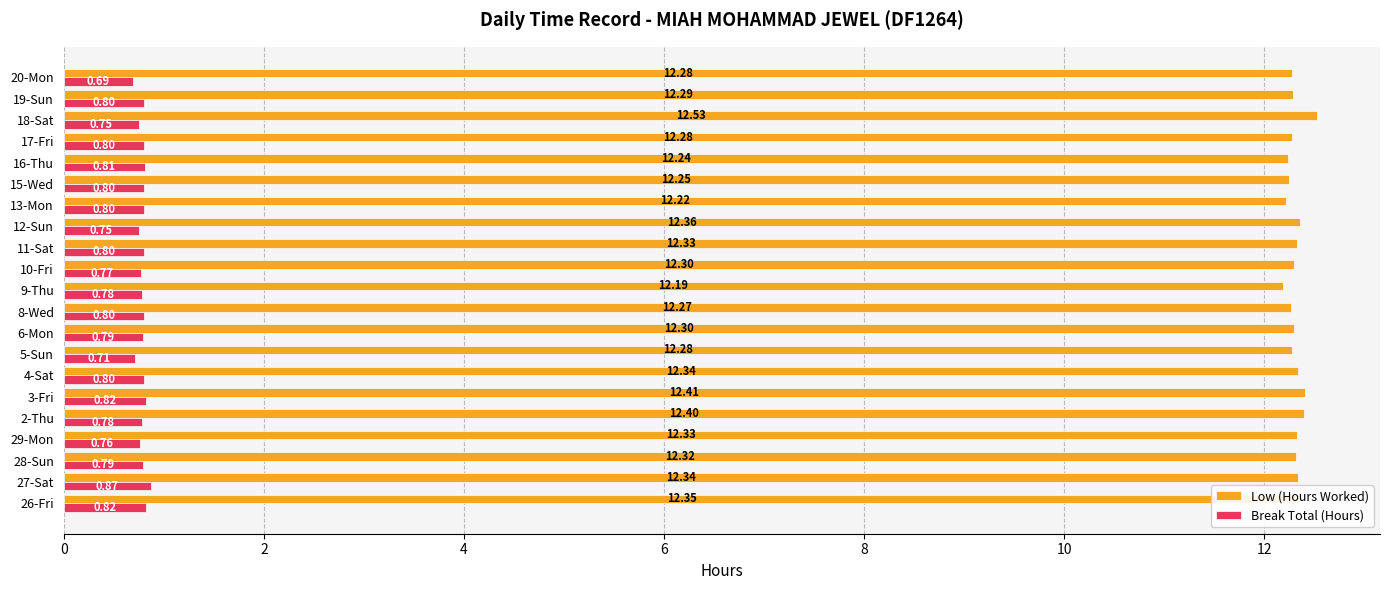

Which series changed the most between 28-Sun and 19-Sun?

Low (Hours Worked)